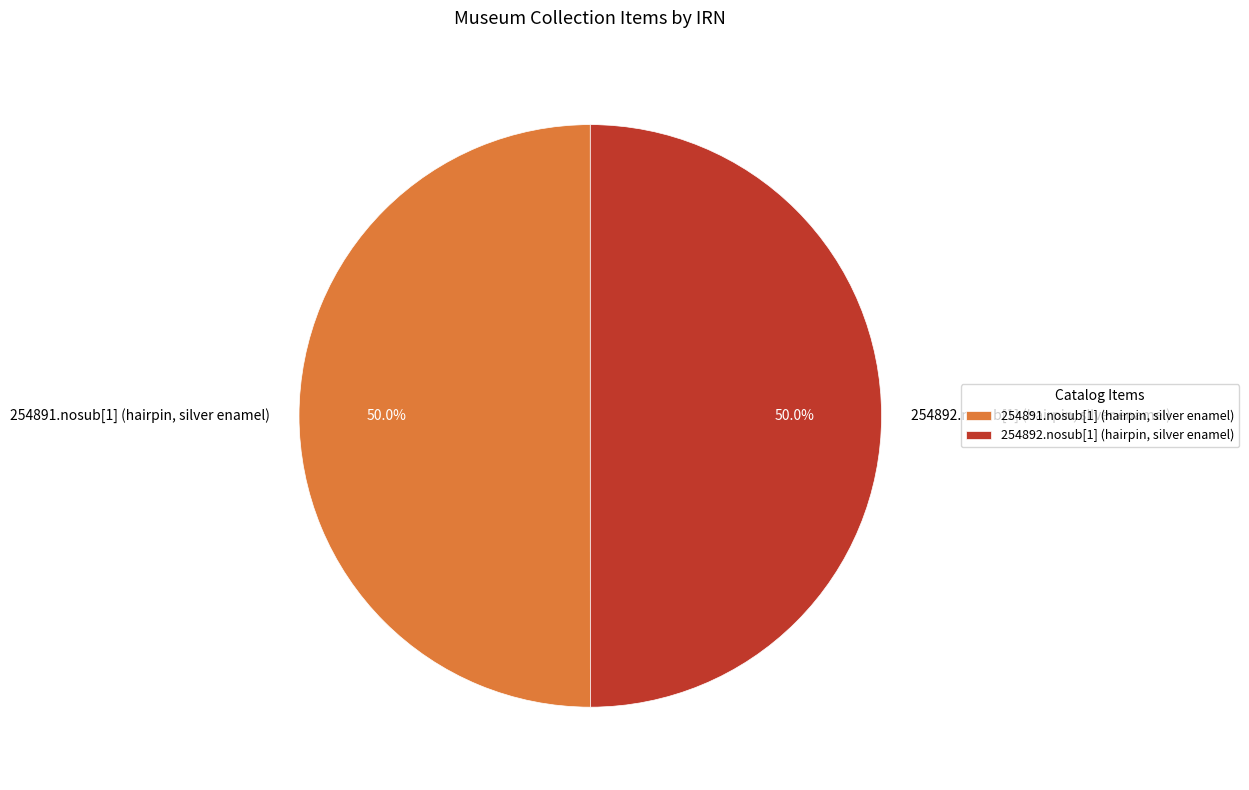

What is the ratio of the value at 254891.nosub[1] (hairpin, silver enamel) to the value at 254892.nosub[1] (hairpin, silver enamel)?

1.0